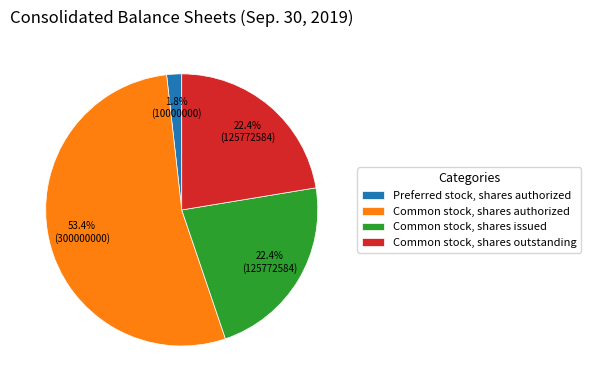

How many slices are in this pie chart?

4